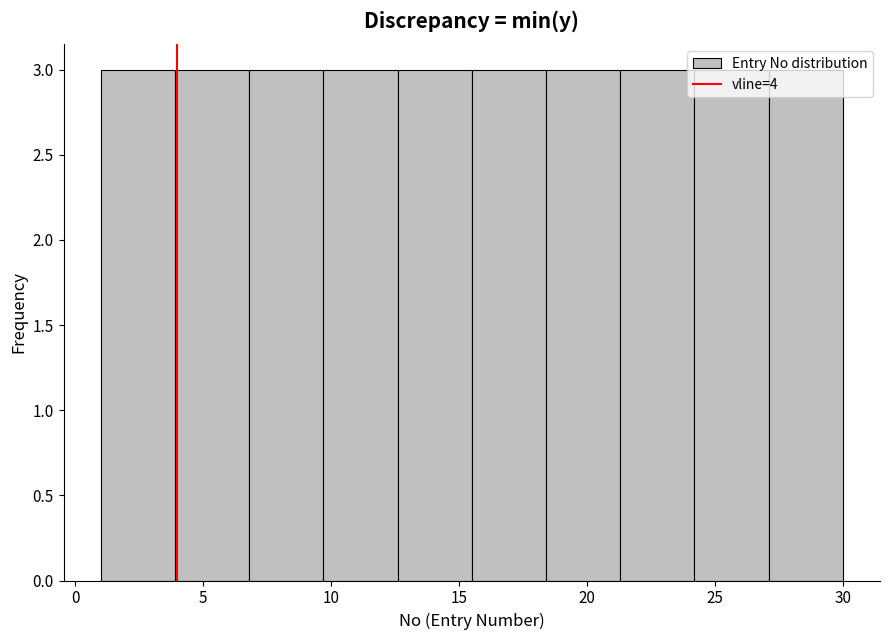

What is the height of the bar covering 18.4 to 21.3 on the x-axis? Neither the bar edges nor the heights are printed on the chart, so give them approximately, as read against the axes.

3